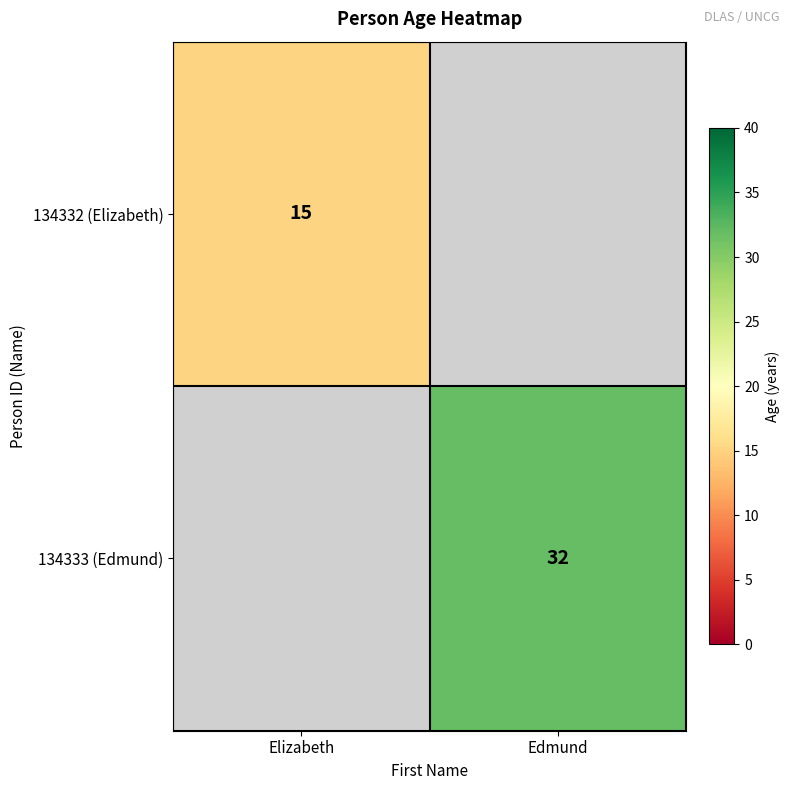

The value of 134333 (Edmund) at Edmund is 15.0. True or false?

False